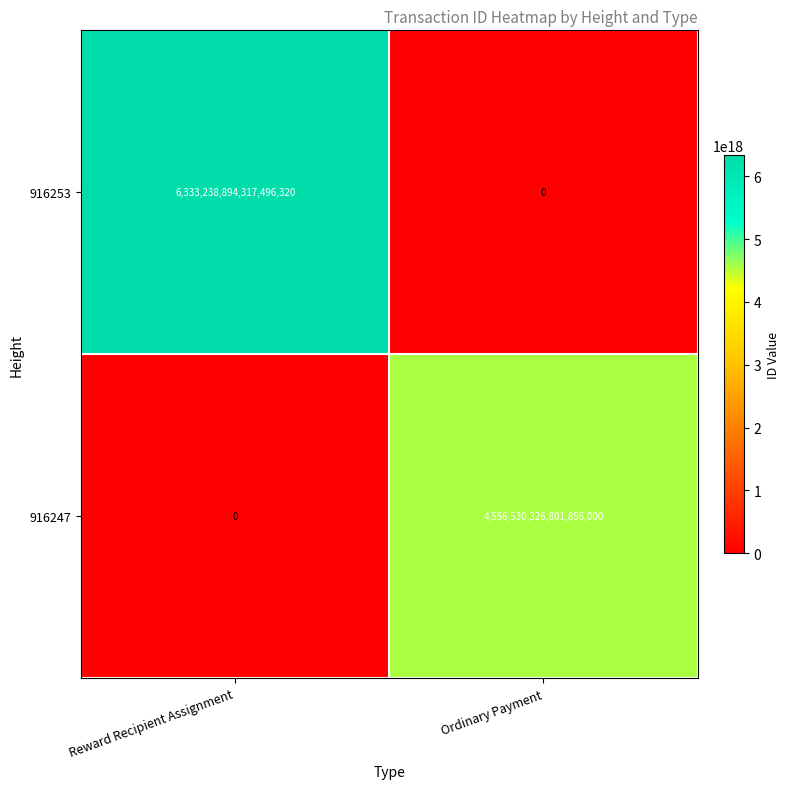

Is it true that 916247 equals 2141485992980615680 at Ordinary Payment?

False